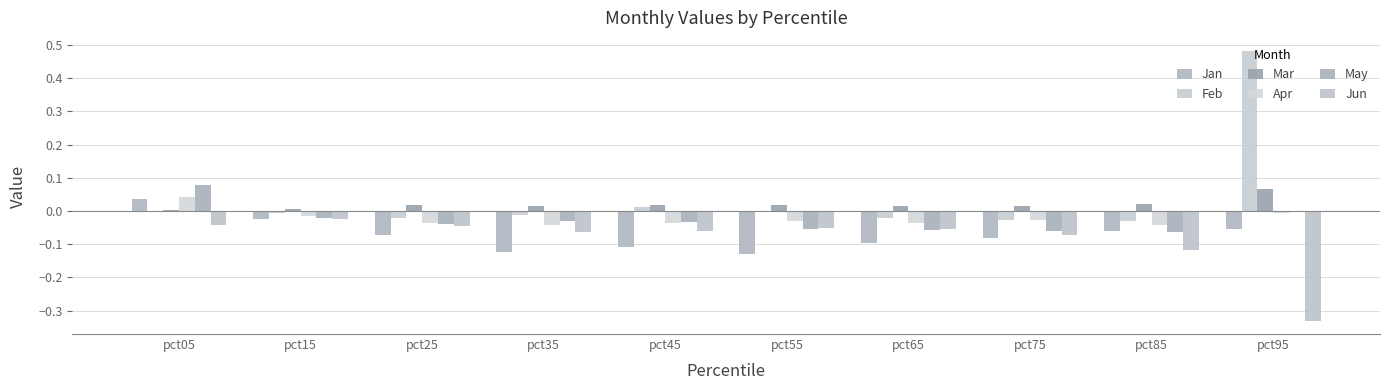

Are the bars grouped side by side (vs. stacked)?

Yes